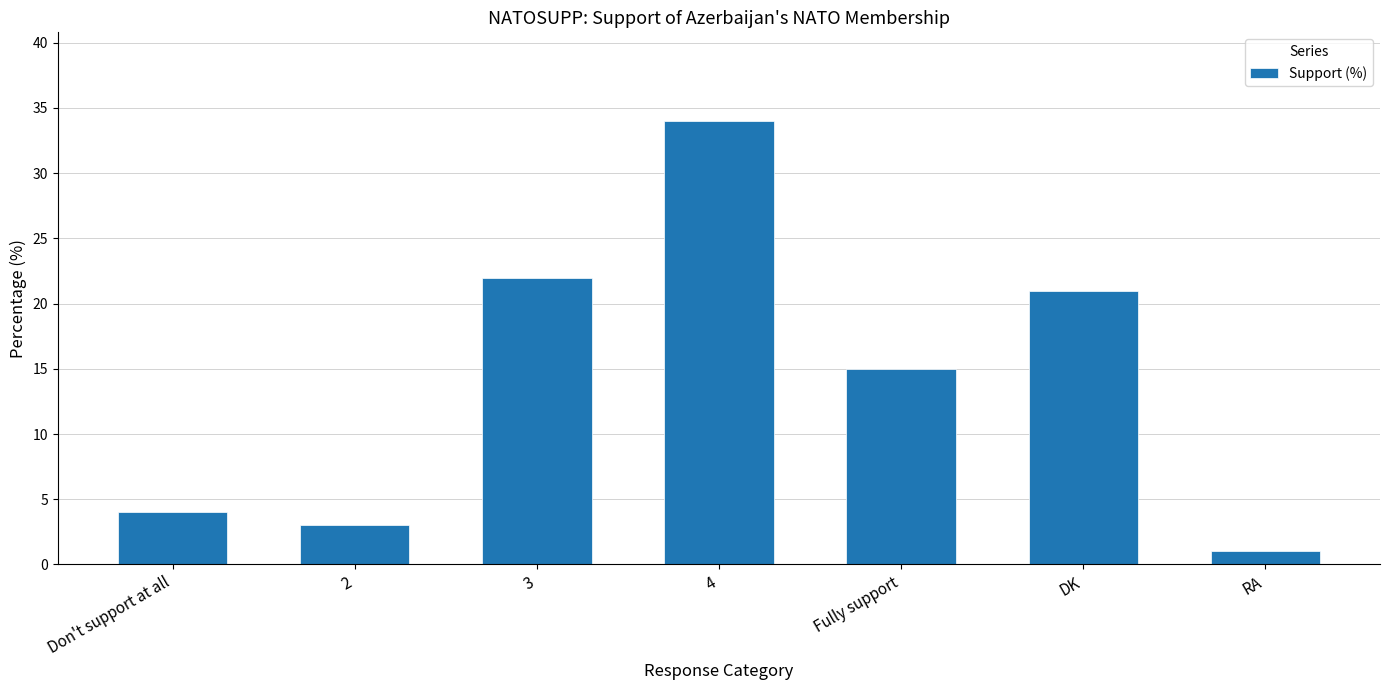

What position from the left is RA?

7